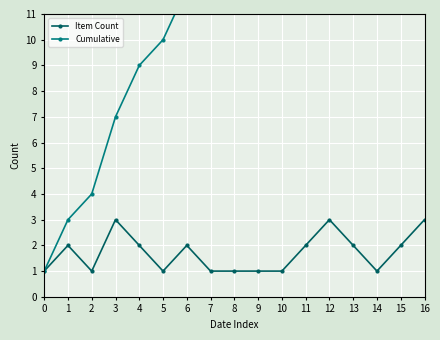

What are all the series names shown in the legend?

Item Count, Cumulative